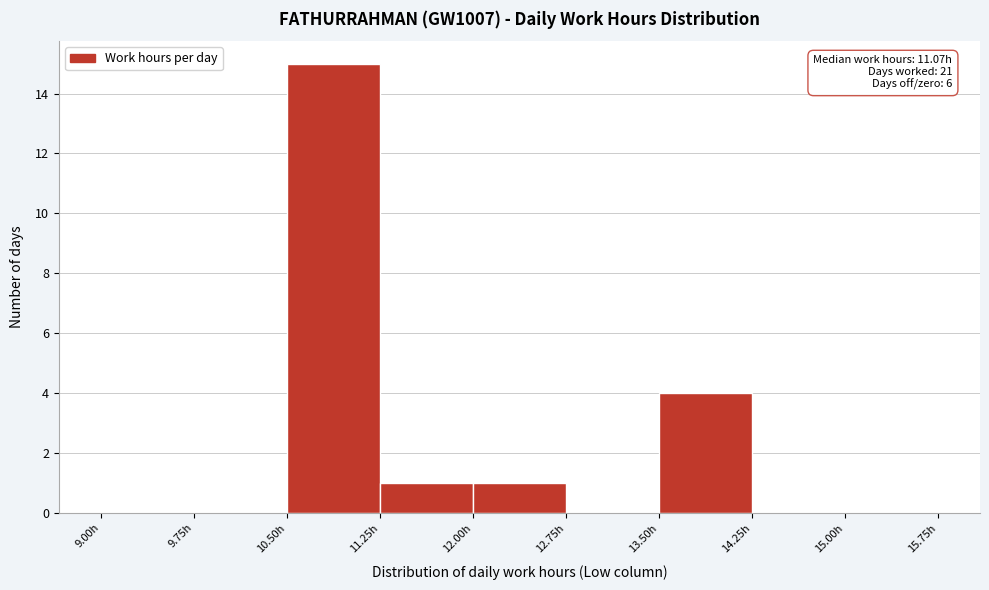

Over which range of the x-axis is the bar tallest?

10.50 to 11.25